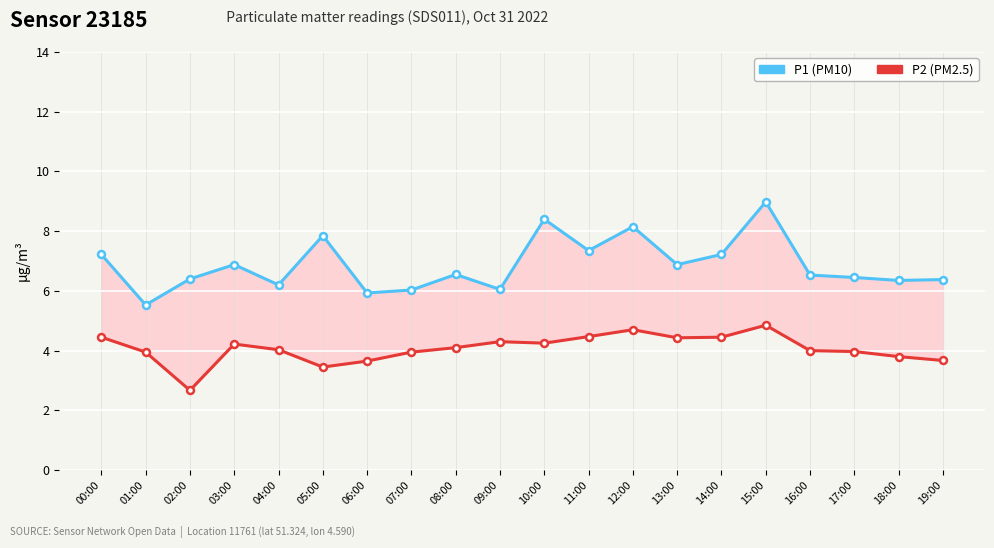

How many interior local valleys does the P2 (PM2.5) series have?

4